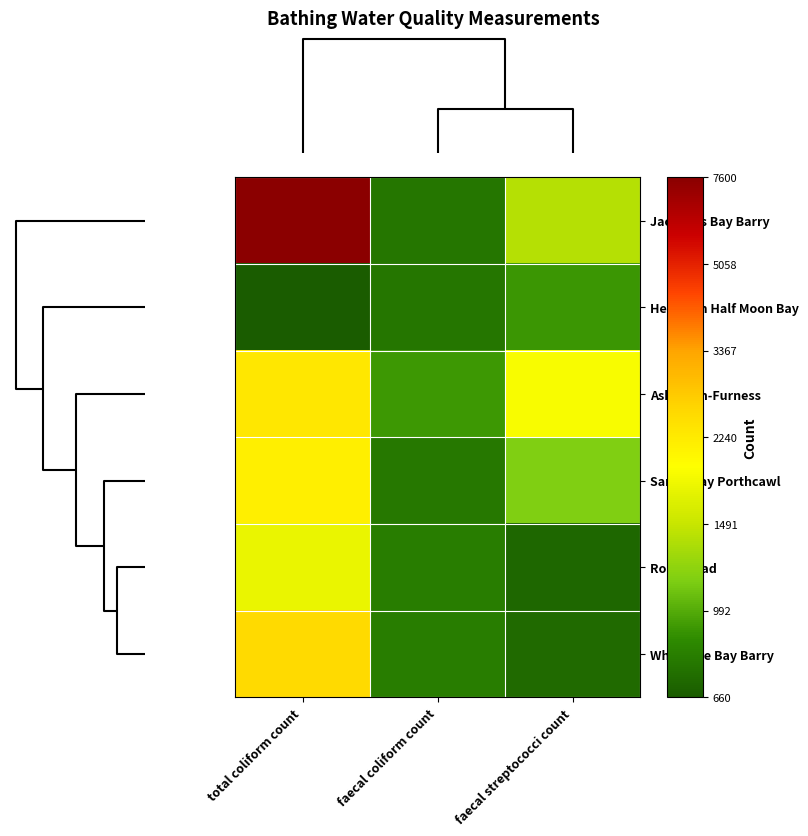

At how many categories does at least one series exceed 7?

2